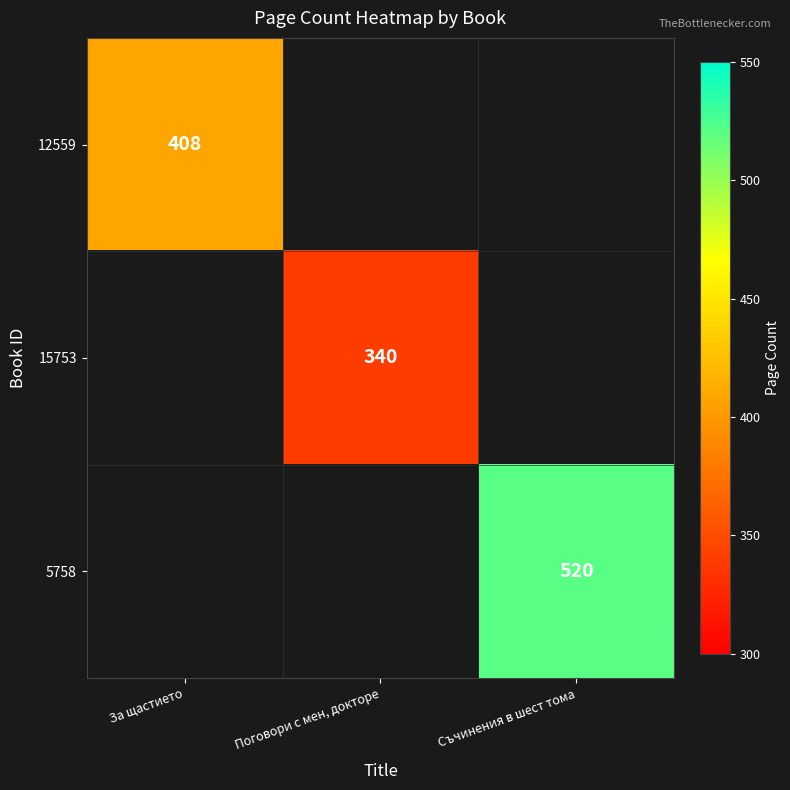

Is the value of 15753 at Поговори с мен, докторе greater than the value of 12559 at За щастието?

No